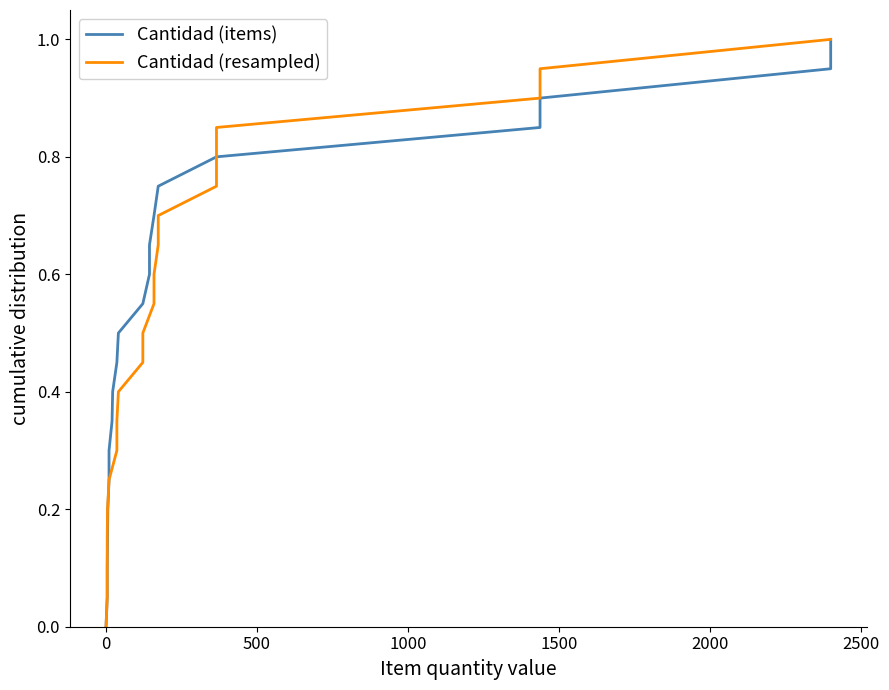

What is the value of the Cantidad (items) point at the 7th from the left?

0.3